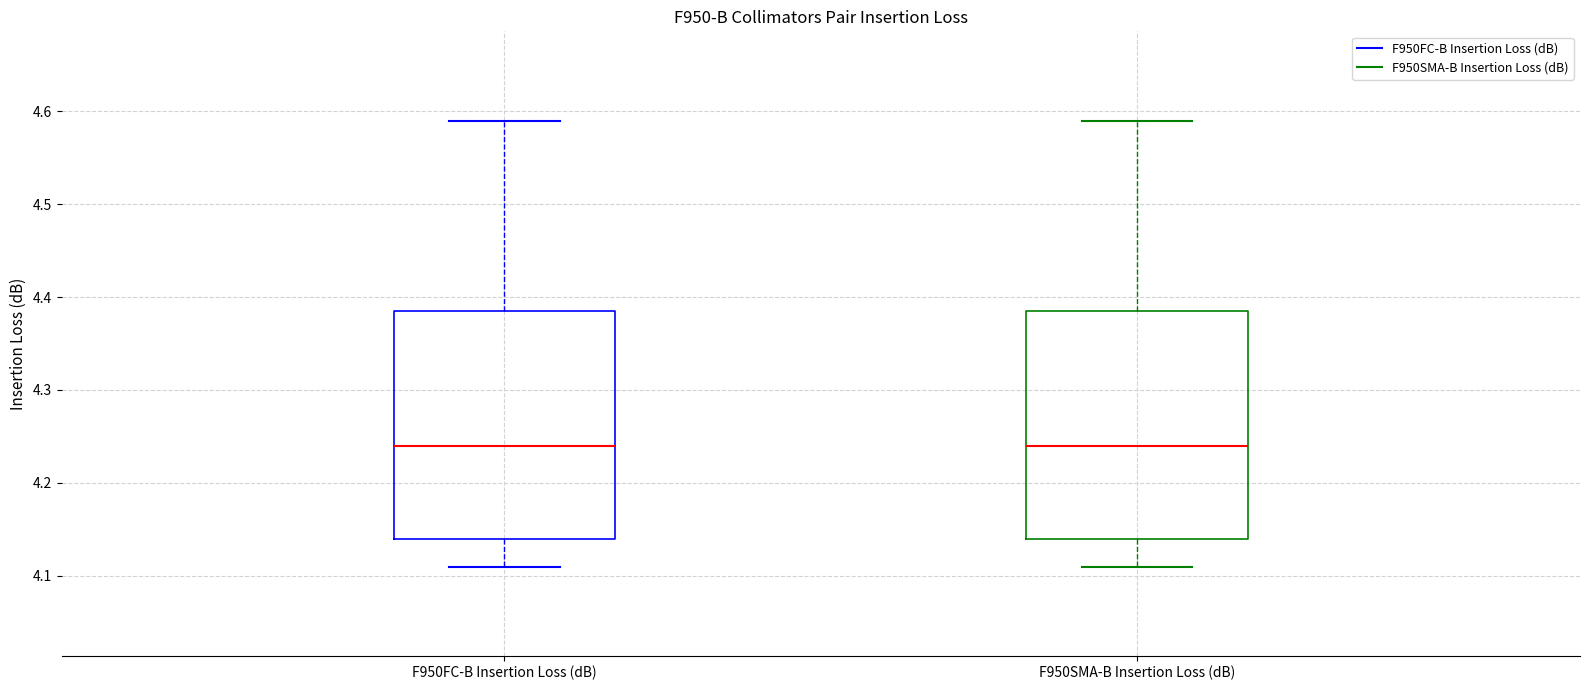

Reading left to right, read every box against the y-axis: the position of its median line, the range the box covers, and the ends of its whiskers. The values are not printed on the chart, so give them approximately, as read against the axis.

F950FC-B Insertion Loss (dB): median 4.24, box 4.14 to 4.39, whiskers 4.11 to 4.59
F950SMA-B Insertion Loss (dB): median 4.24, box 4.14 to 4.39, whiskers 4.11 to 4.59